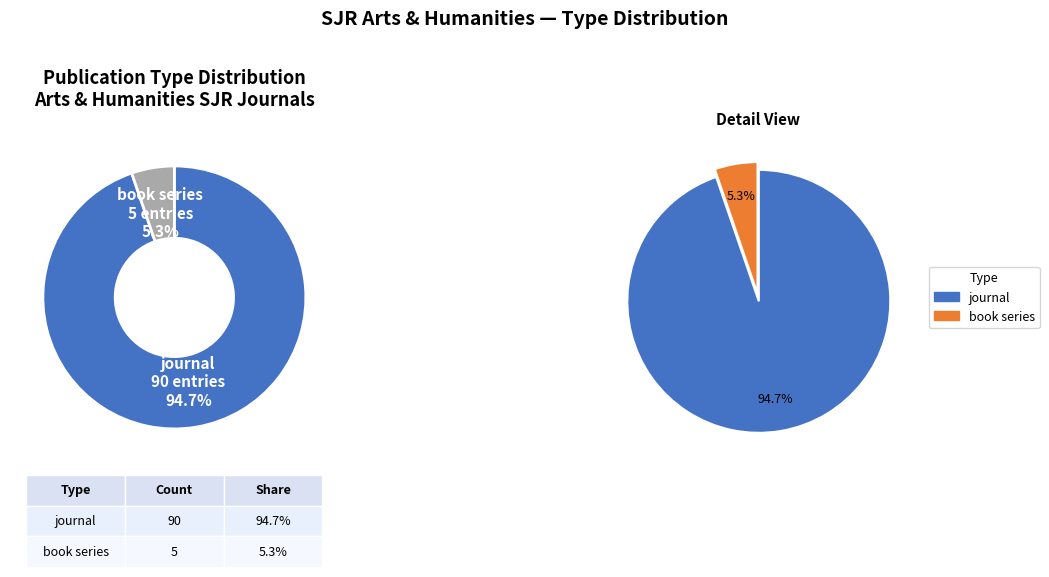

Does book series account for over 50% of the chart?

No